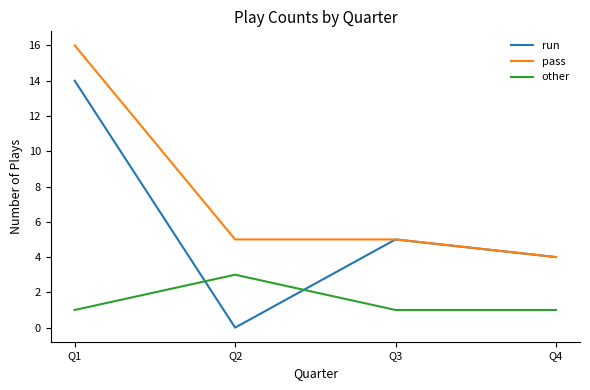

What is the total value across all series at Q2?

8